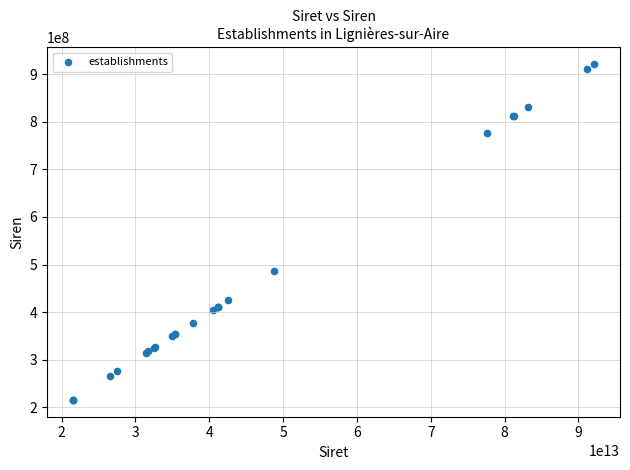

What Y value in the scatter plot is closest to 568320167?

487311045